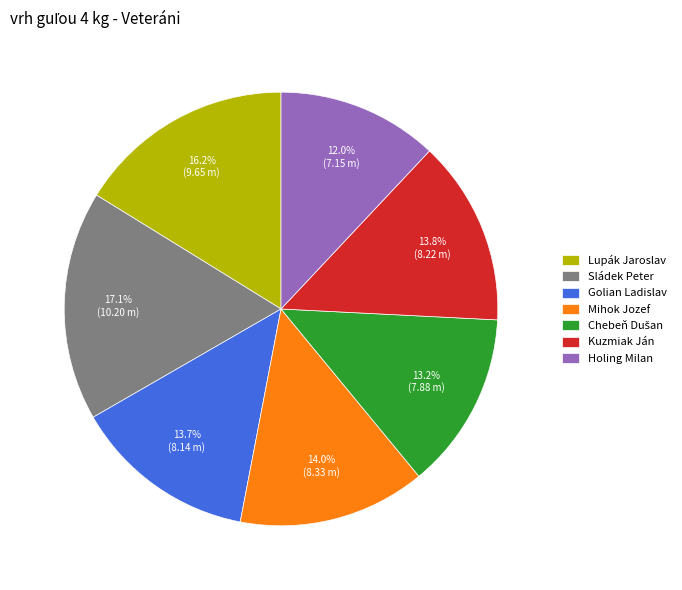

True or false: Kuzmiak Ján accounts for 14% of the total.

True